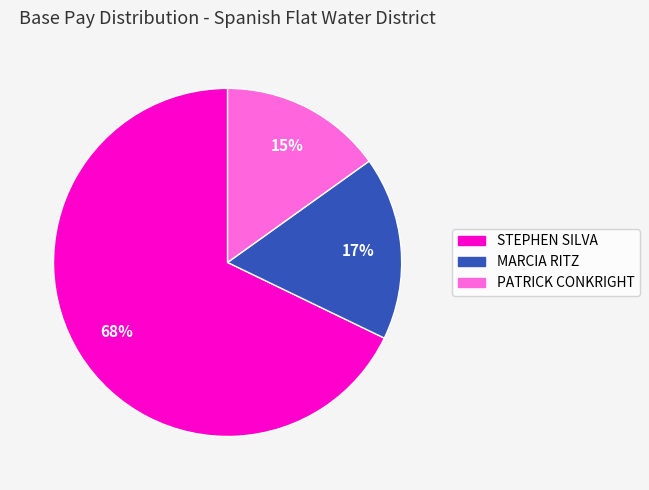

What percentage is the STEPHEN SILVA slice, to the nearest percent?

68%